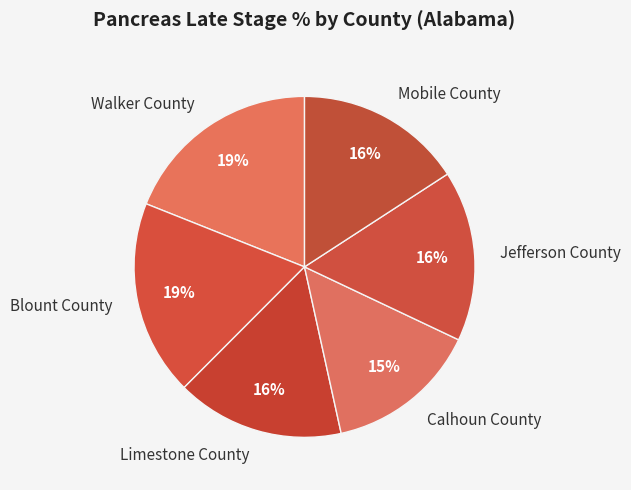

Which has a higher value, Calhoun County or Mobile County?

Mobile County